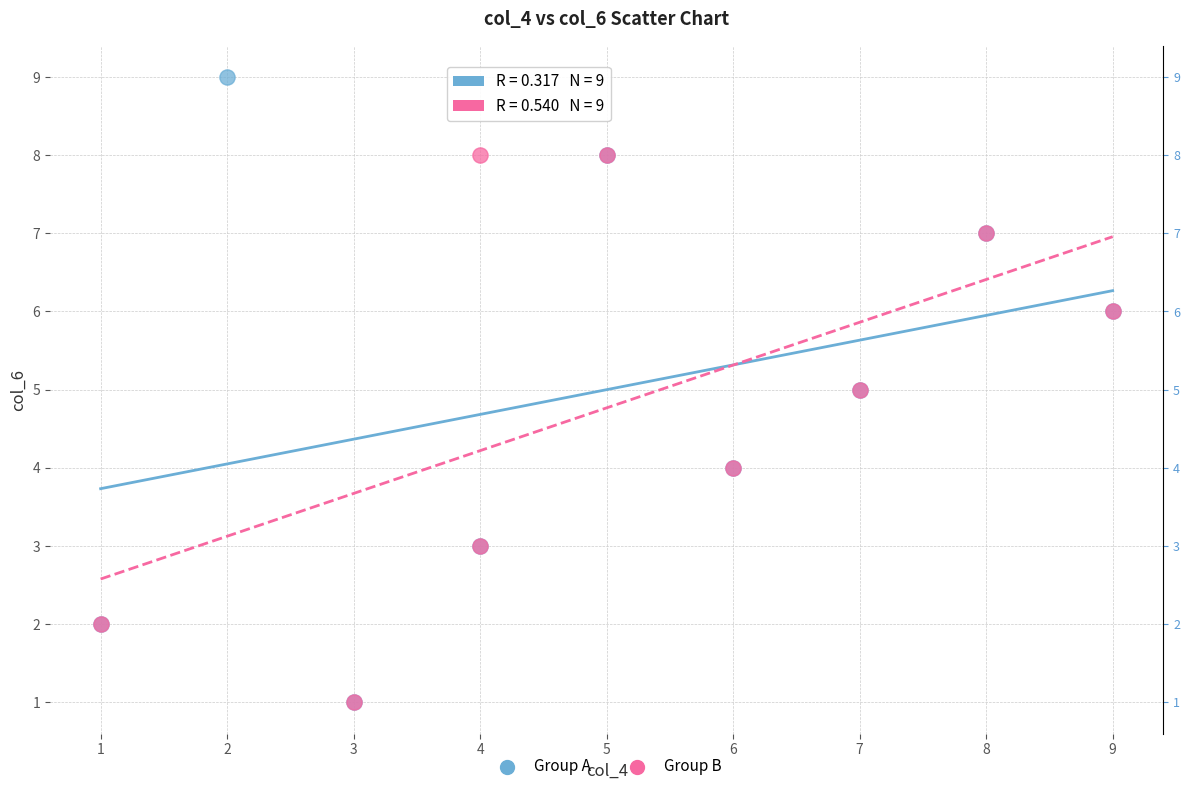

Which series has the widest spread of Y values?

Group A